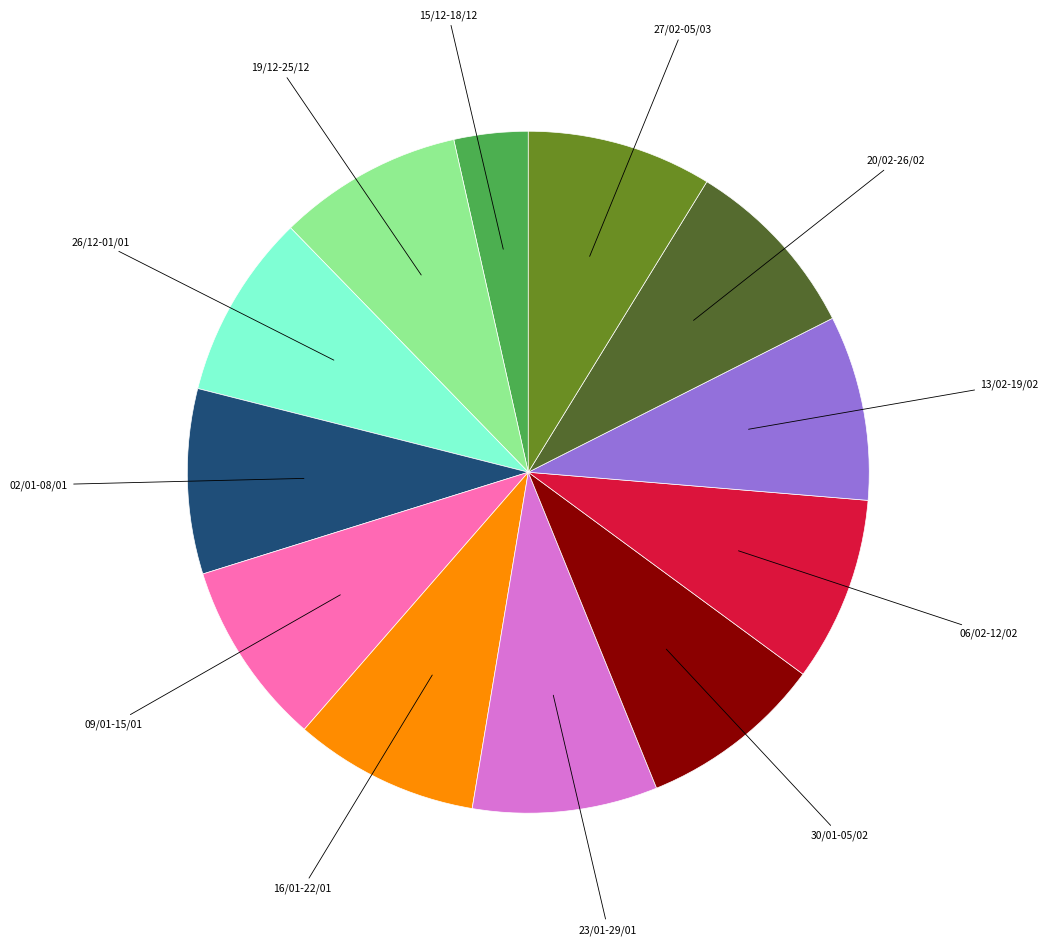

Which category has the smallest portion of the pie?

15/12-18/12